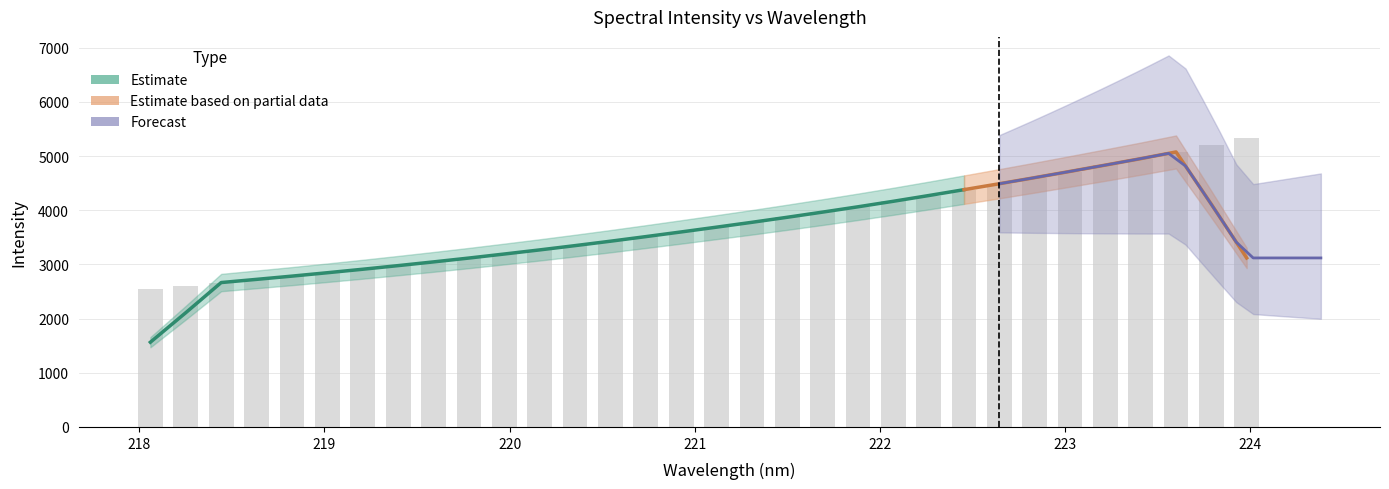

The chart shows a value of 4604.5 at 222.8355. True or false?

True